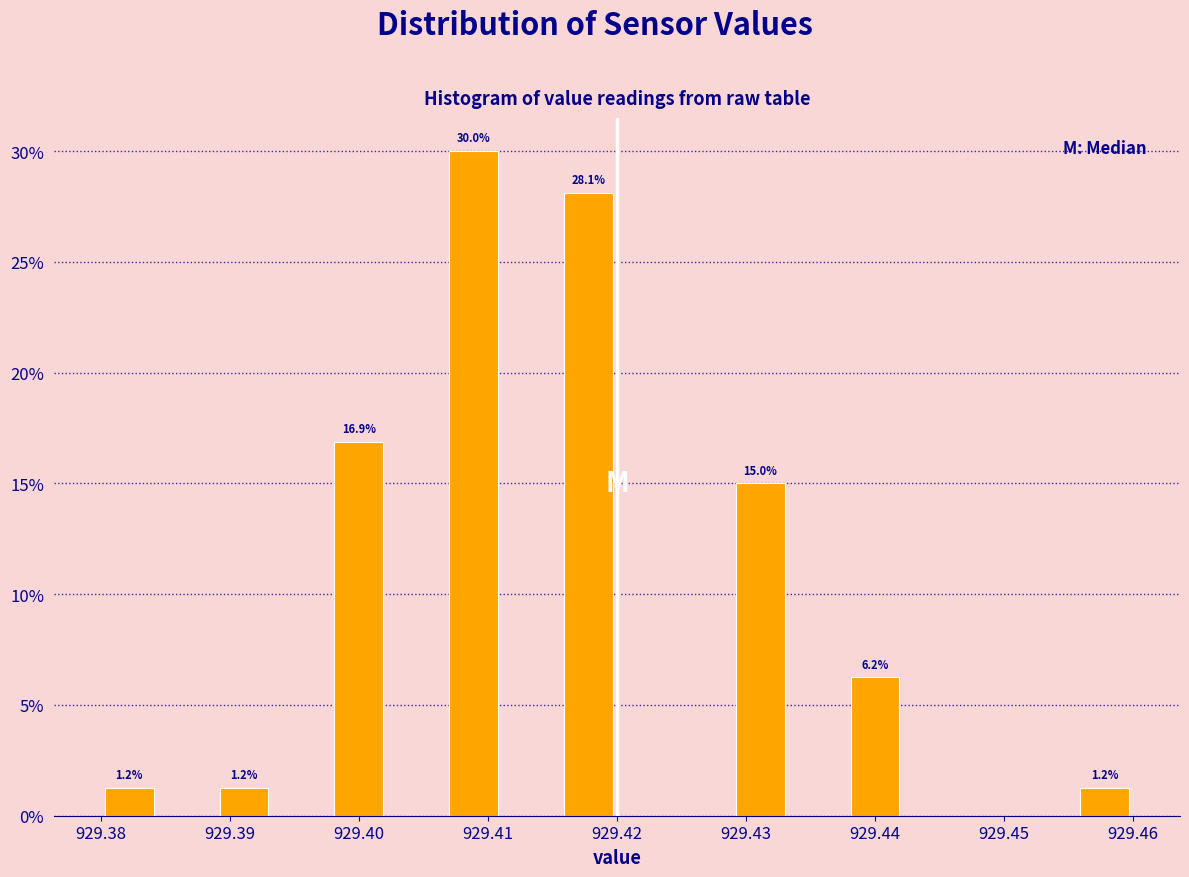

Which range on the x-axis has the tallest bar?

929.407 to 929.411